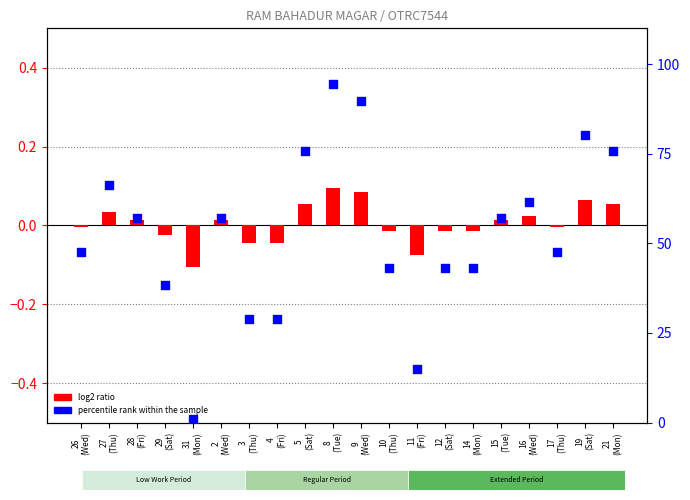

What is the total value across all series at 31
(Mon)?

0.9